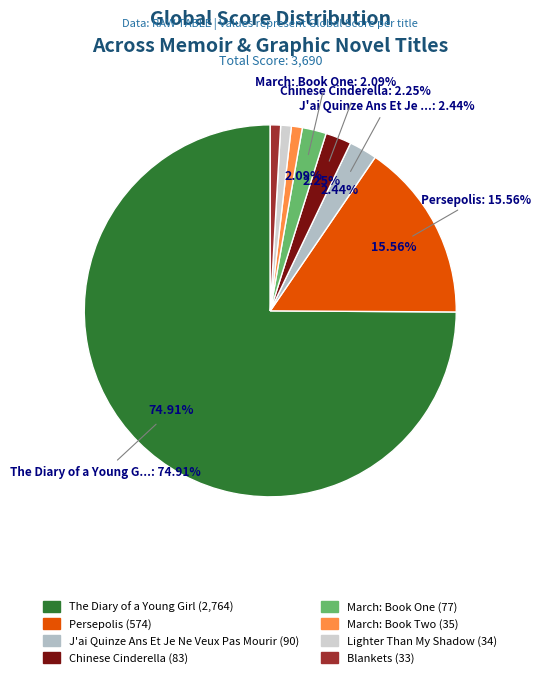

To the nearest percent, what is the difference between the largest and smallest slice percentages?

74%